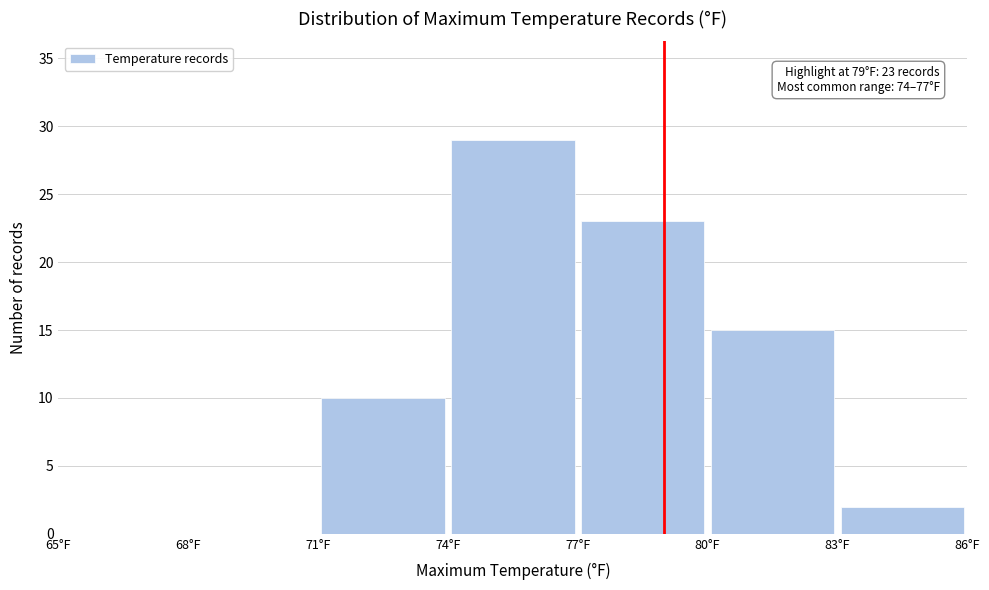

Over which range of the x-axis is the bar tallest?

74 to 77